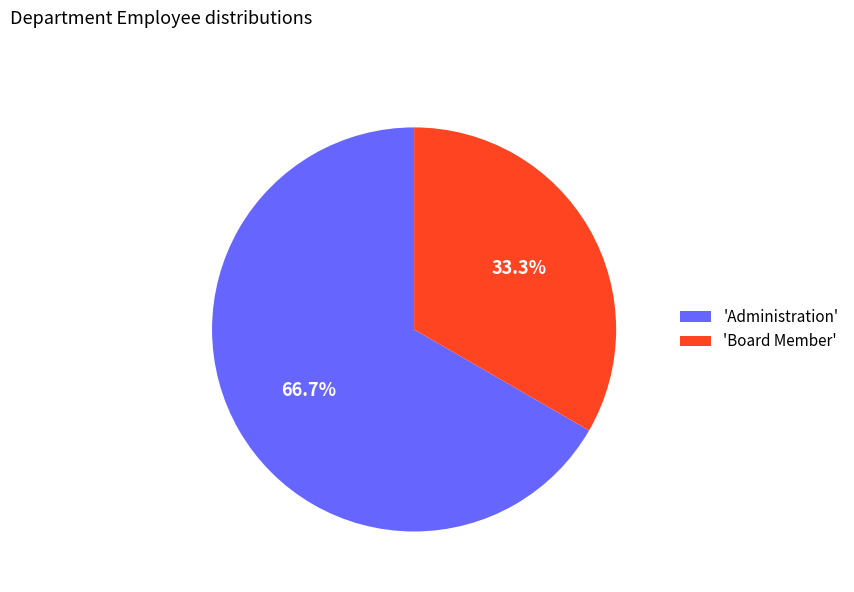

Rank the categories by value from highest to lowest.

'Administration', 'Board Member'